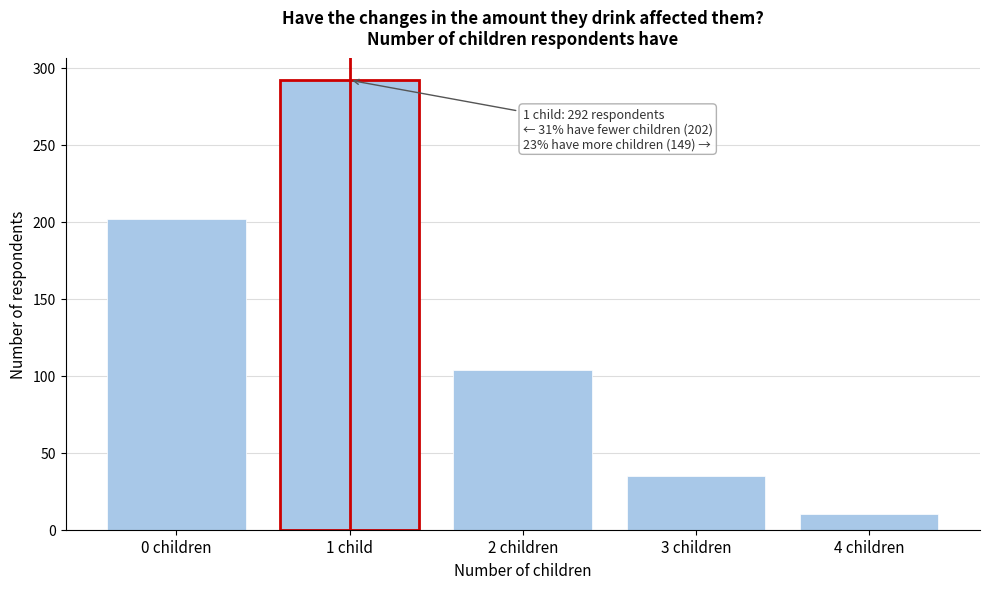

Reading left to right, extract all data points from this chart.

0 children=202	1 child=292	2 children=104	3 children=35	4 children=10